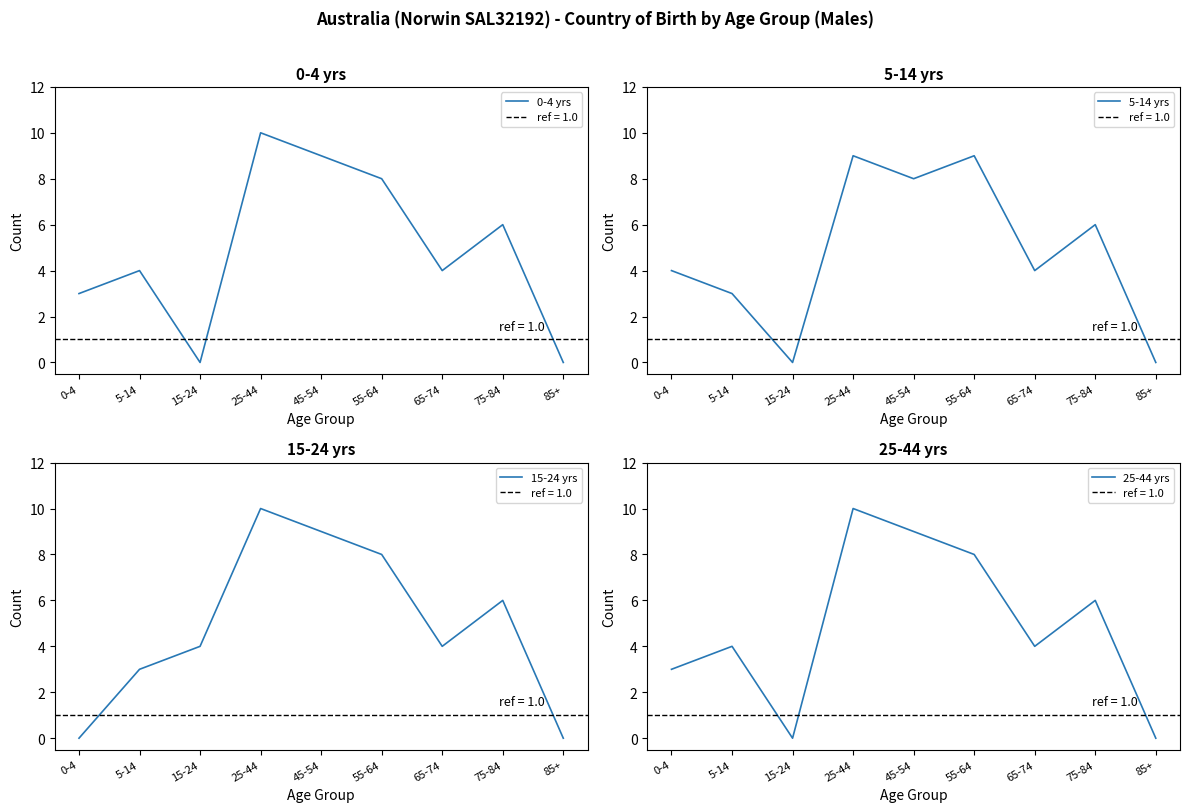

What is the greatest value displayed?

10